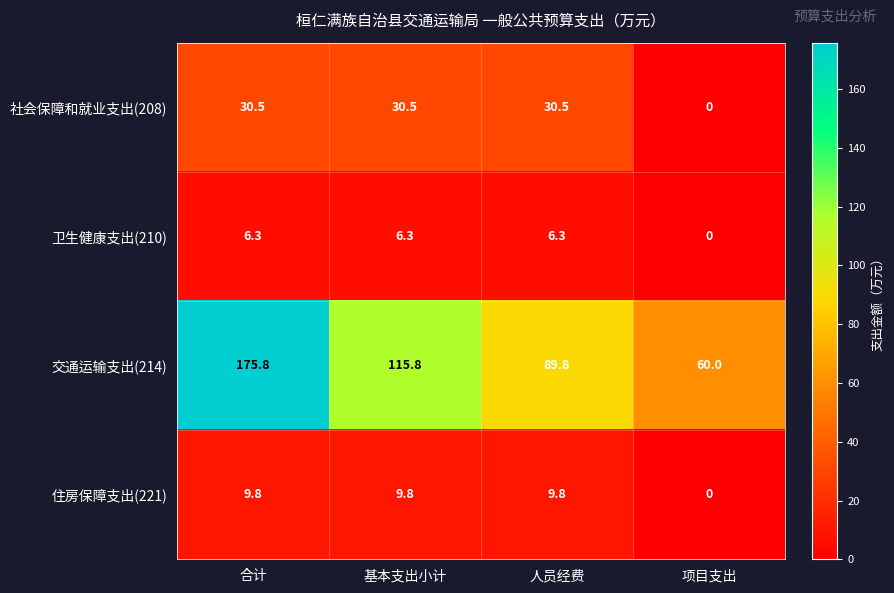

List the series in order of their peak value, highest first.

交通运输支出(214), 社会保障和就业支出(208), 住房保障支出(221), 卫生健康支出(210)